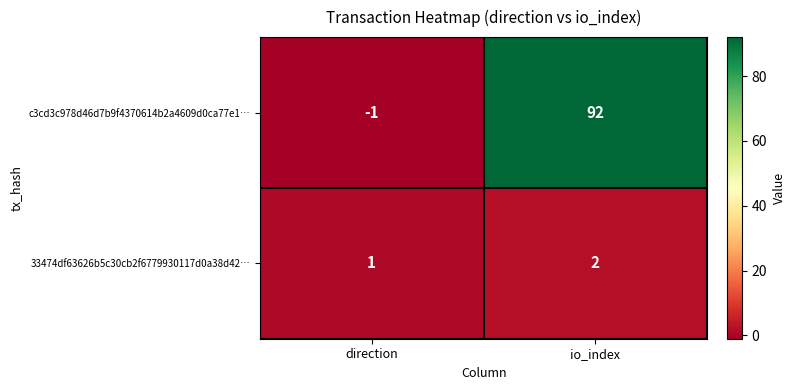

What is the approximate value of c3cd3c978d46d7b9f4370614b2a4609d0ca77e1… at io_index, to the nearest 10?

90